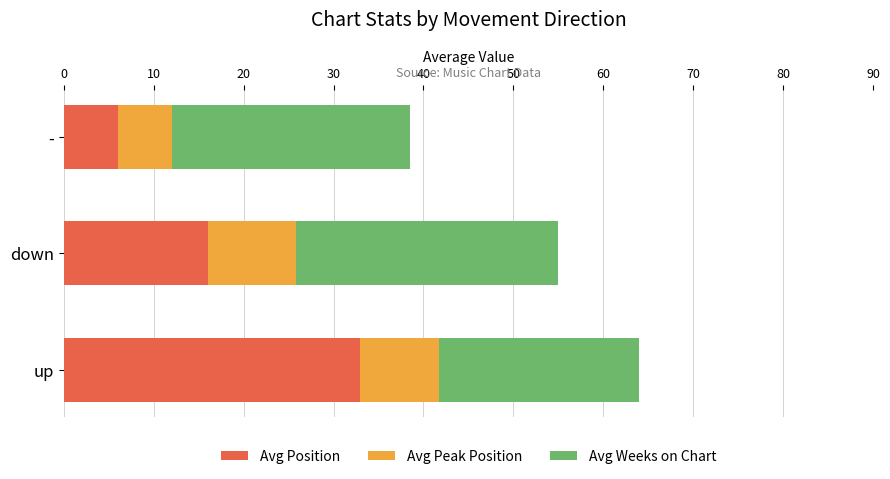

Is it true that Avg Position equals 23.2 at down?

False